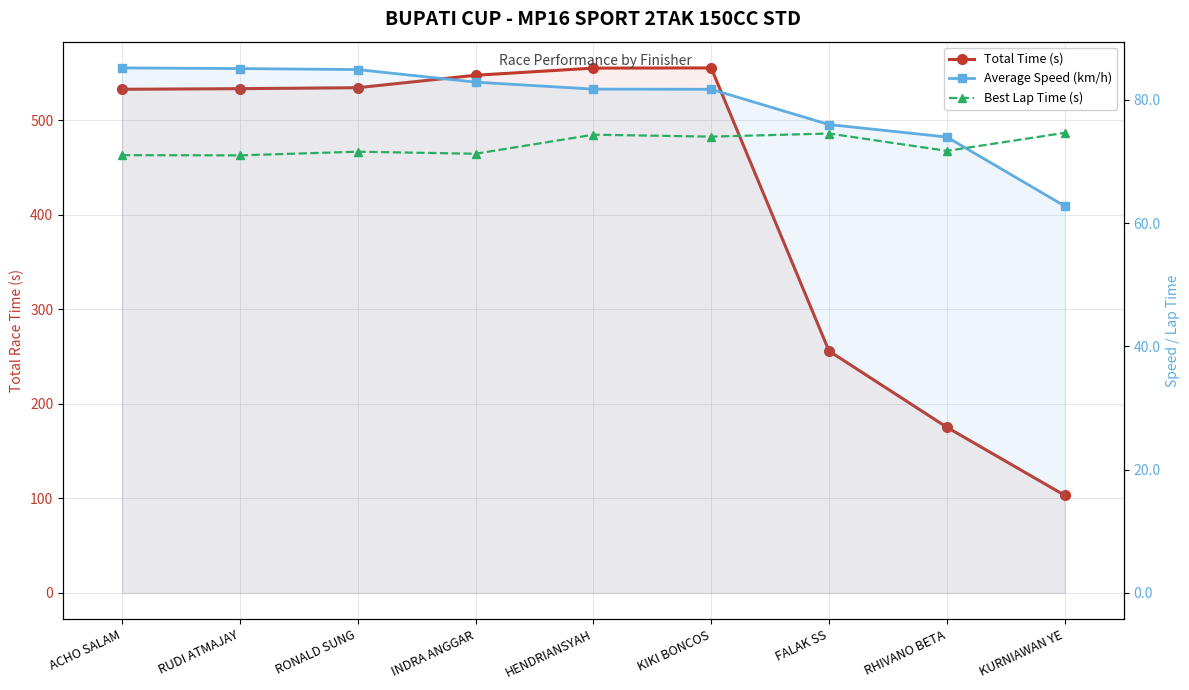

True or false: Total Time (s) and Best Lap Time (s) cross at least once.

False